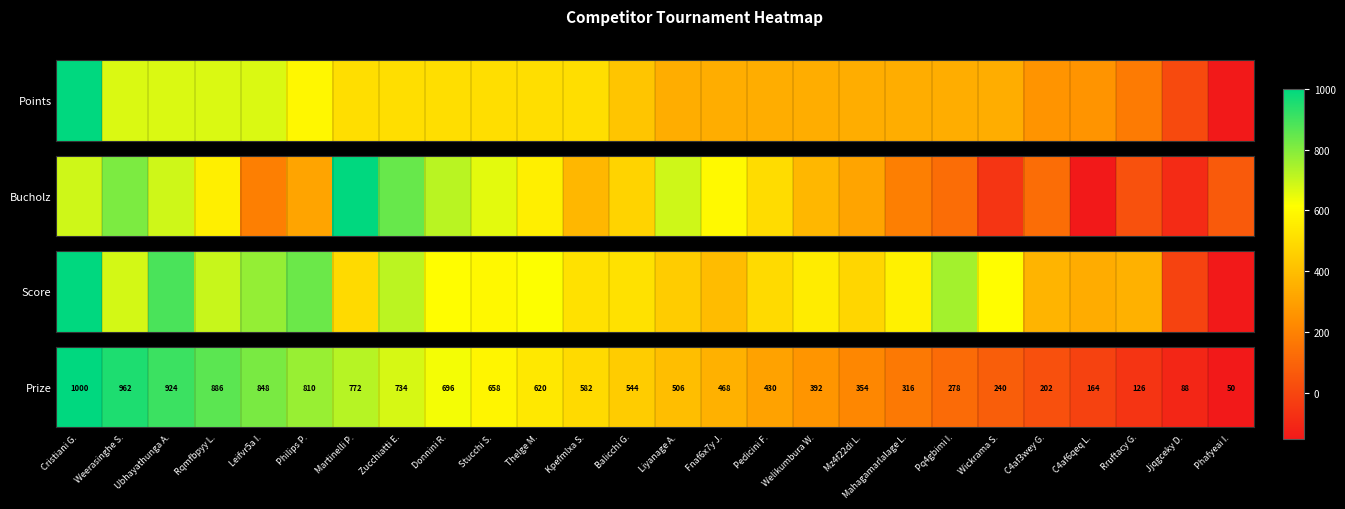

Reading left to right, what are all the values shown in this chart?

1000	962	924	886	848	810	772	734	696	658	620	582	544	506	468	430	392	354	316	278	240	202	164	126	88	50